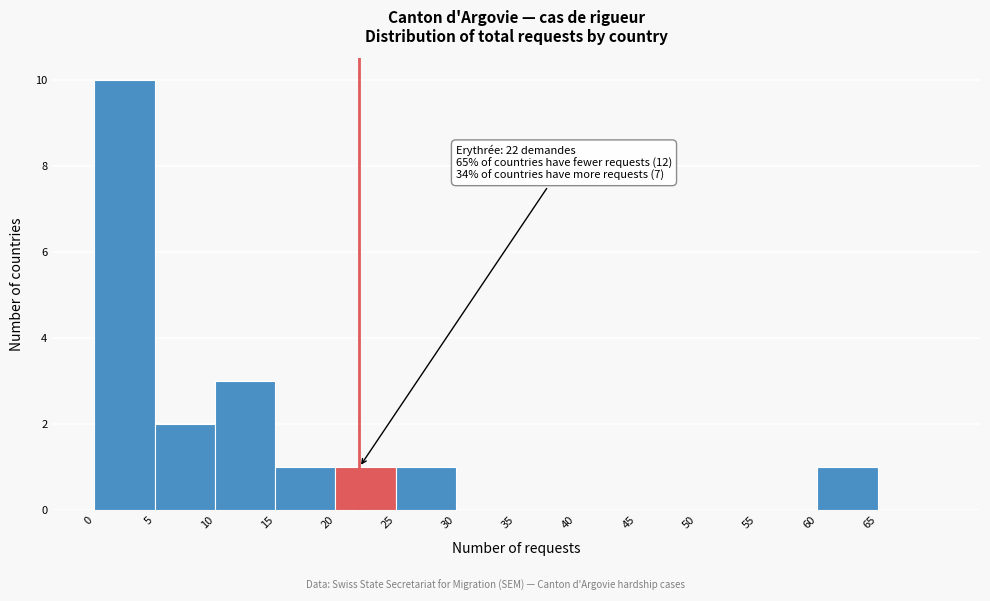

Which range on the x-axis has the tallest bar?

0 to 5